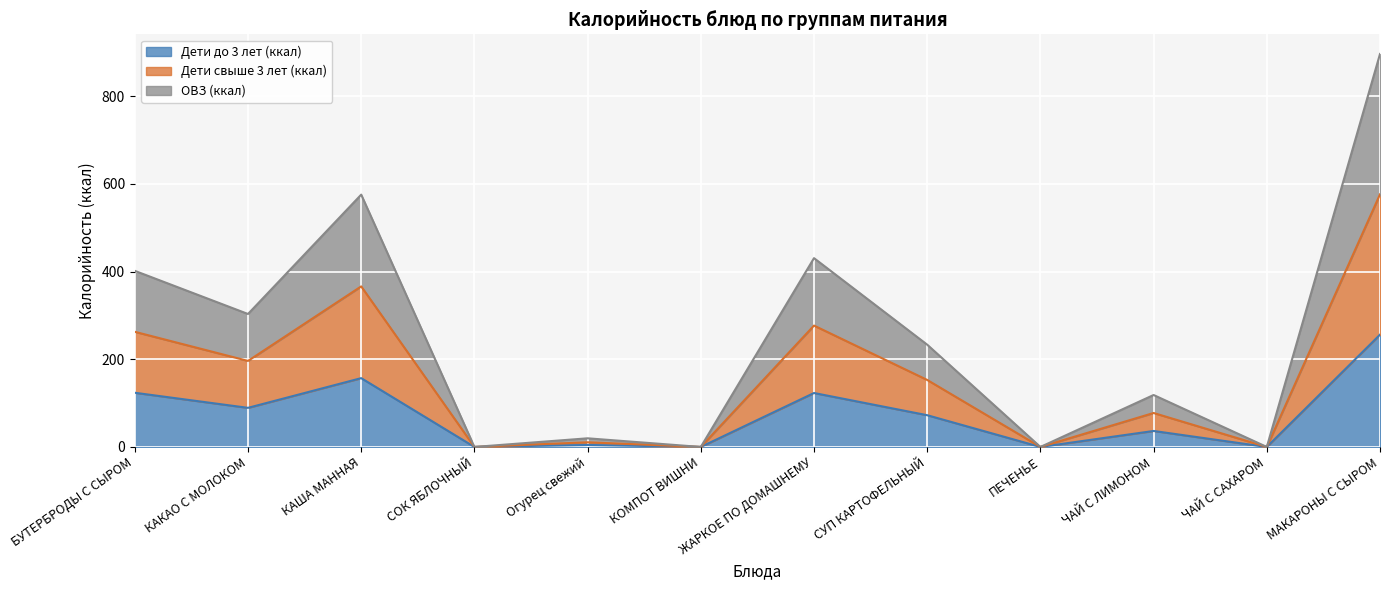

At which category does Дети свыше 3 лет (ккал) reach its first local valley?

КАКАО С МОЛОКОМ